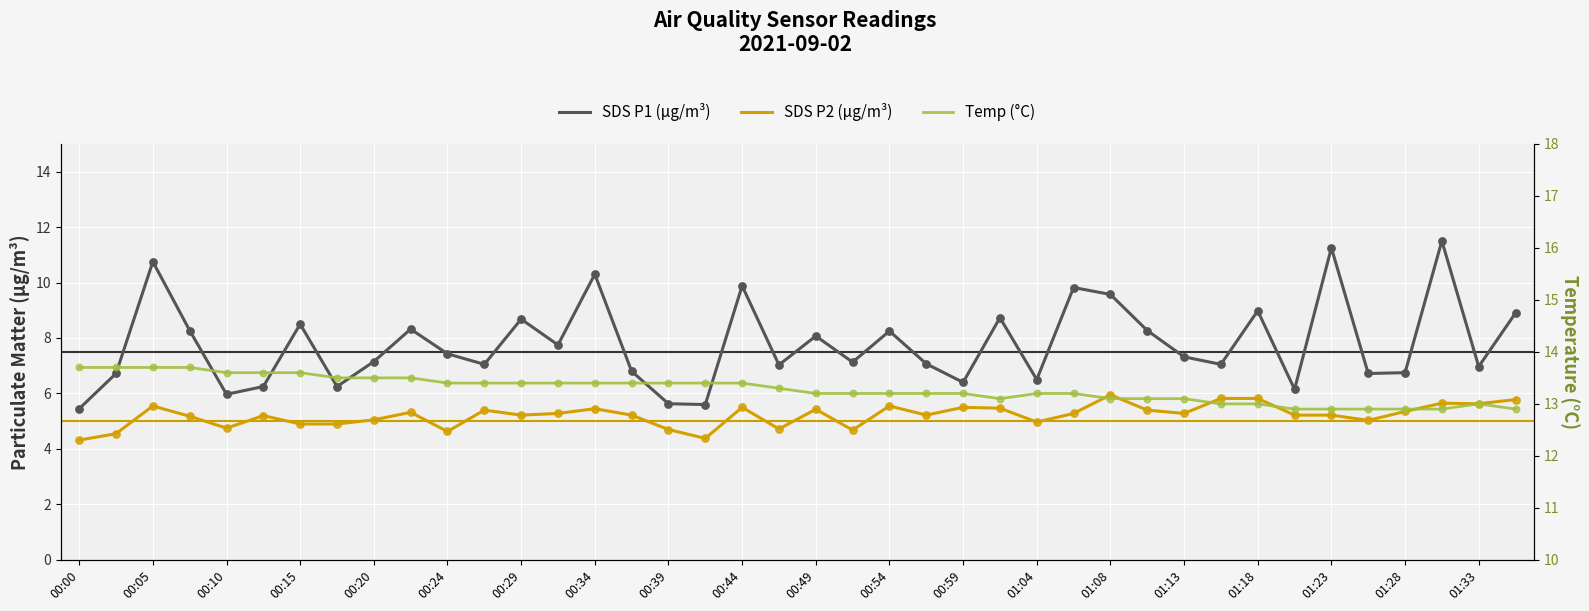

At which category is the sum across all series the highest?

01:31